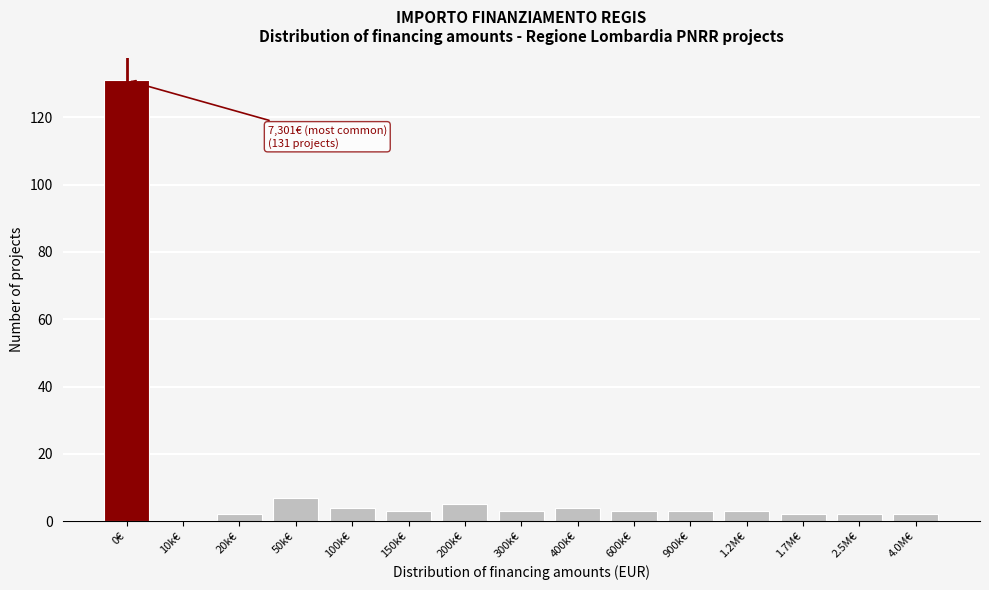

Reading left to right, list all the values displayed in this chart.

0€=131	10k€=0	20k€=2	50k€=7	100k€=4	150k€=3	200k€=5	300k€=3	400k€=4	600k€=3	900k€=3	1.2M€=3	1.7M€=2	2.5M€=2	4.0M€=2